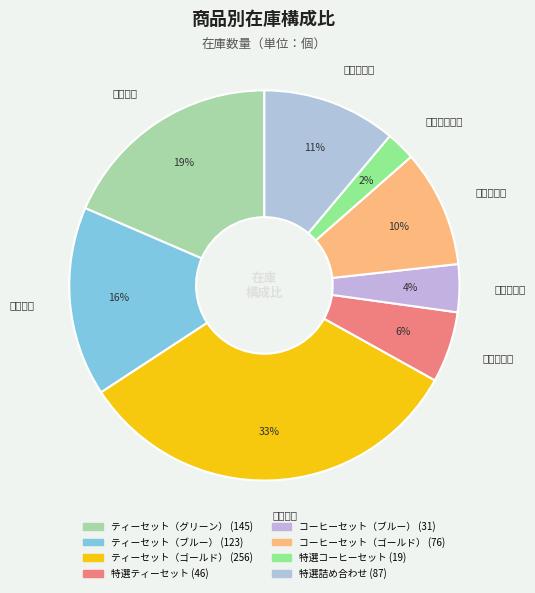

To the nearest percent, what is the average slice percentage?

12%